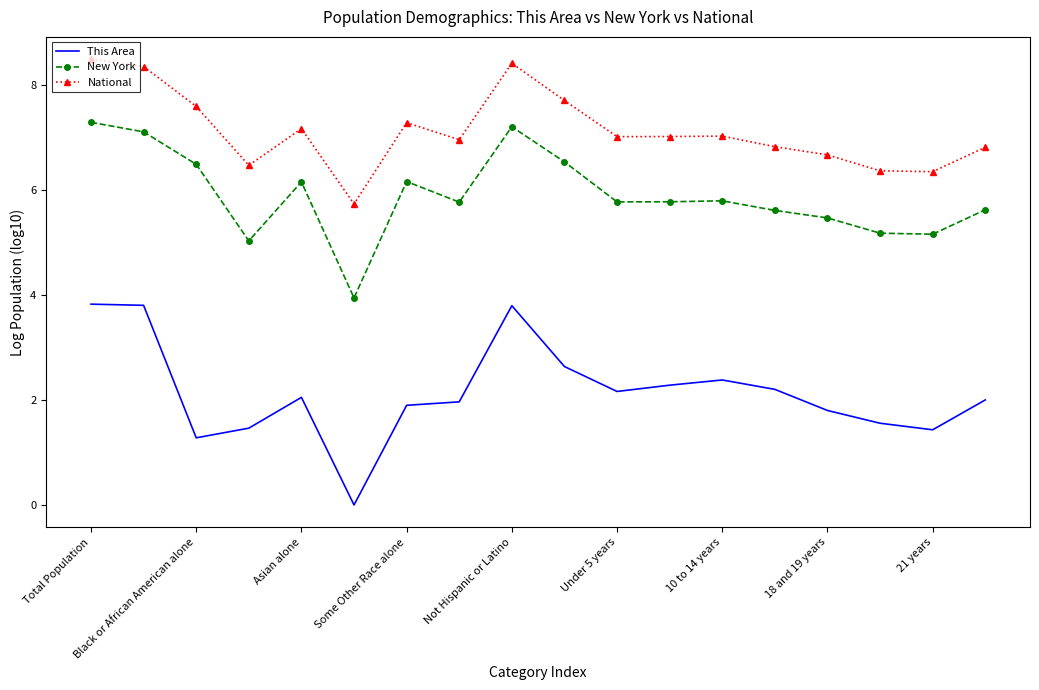

True or false: New York and National cross at least once.

False